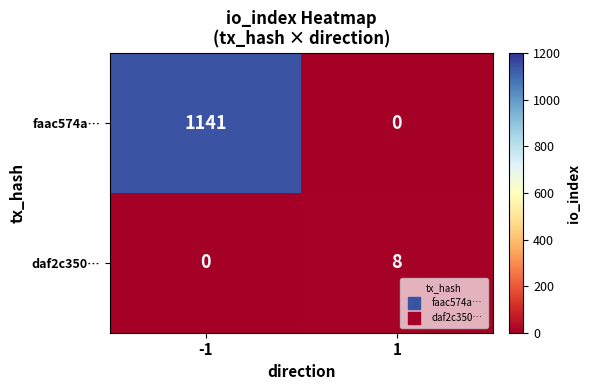

What is the sum of all faac574a… values?

1141